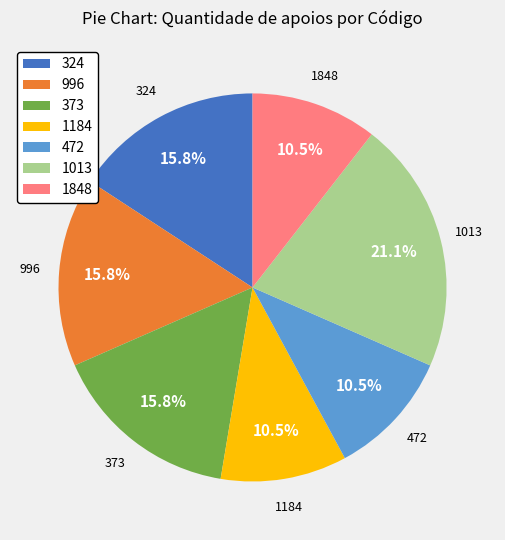

Is there any slice that represents more than half of the pie?

No